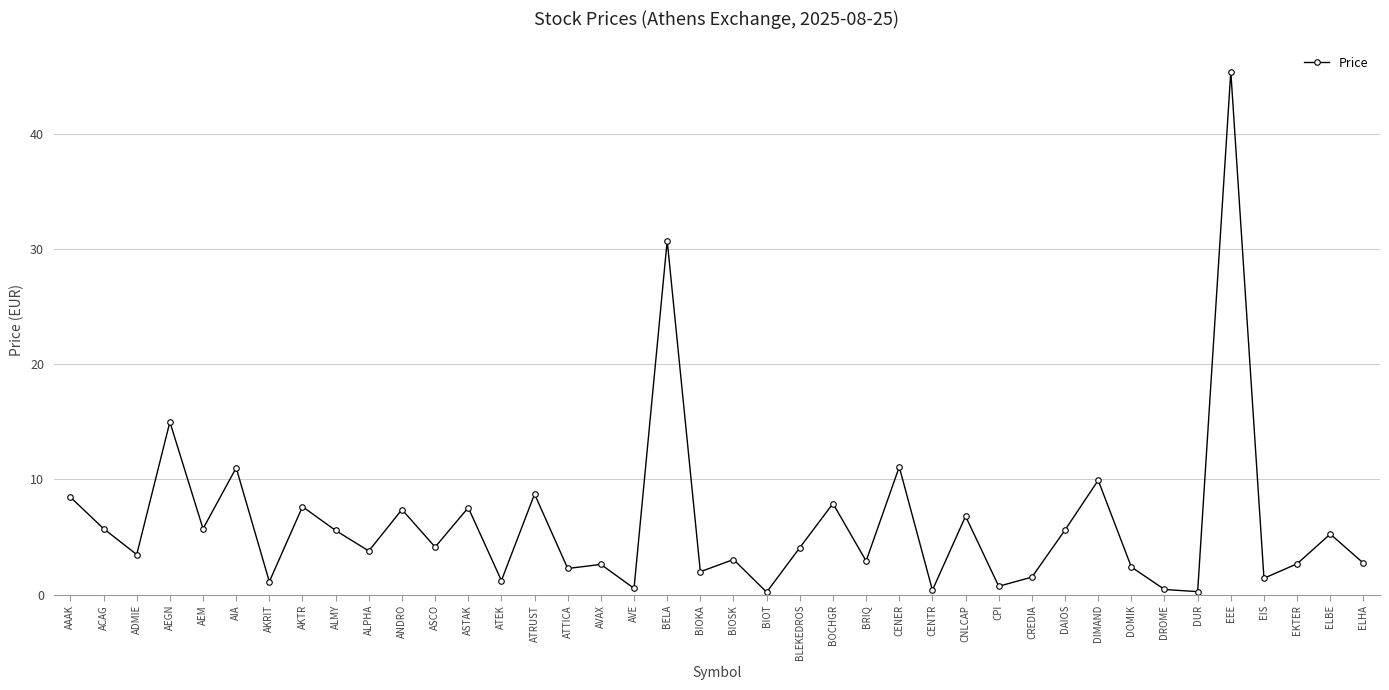

Count the number of data series in this chart.

1